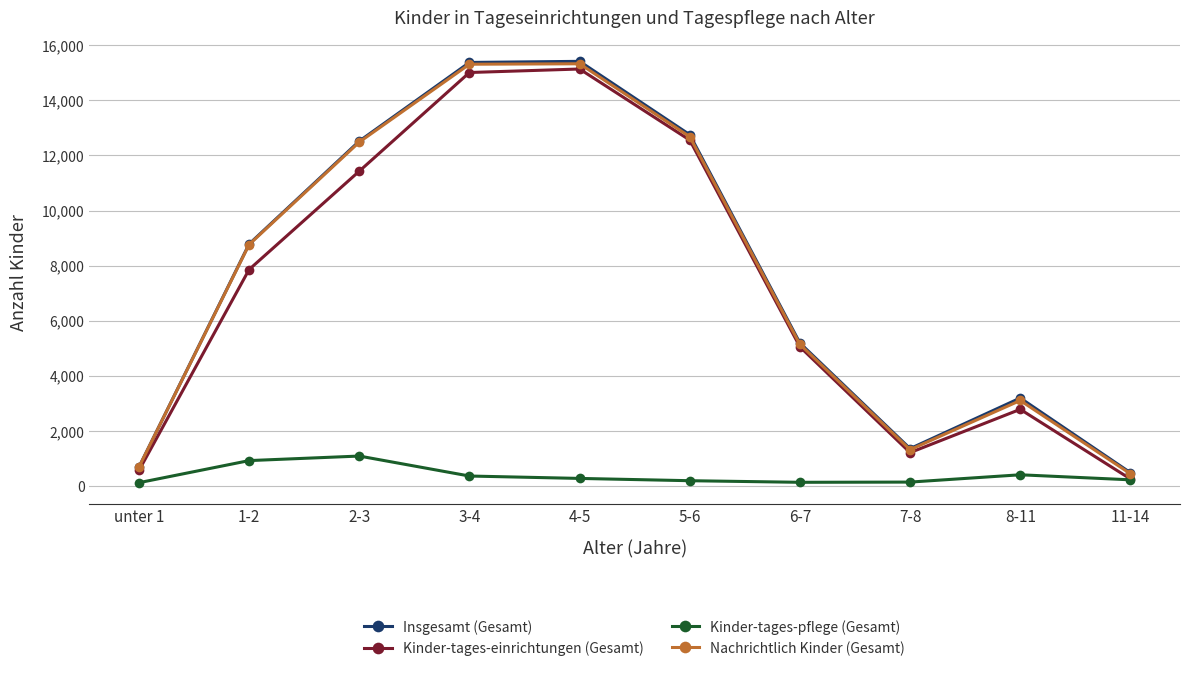

What is the greatest value displayed?

15416